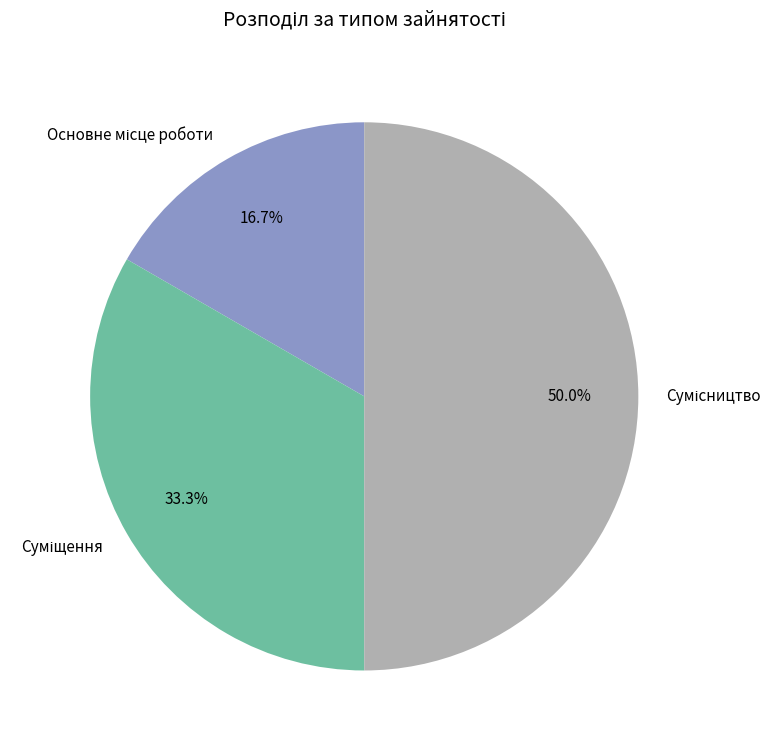

The Основне місце роботи slice represents 17% of the pie. True or false?

True